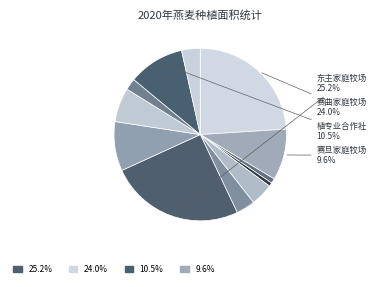

How many segments does this pie chart have?

12